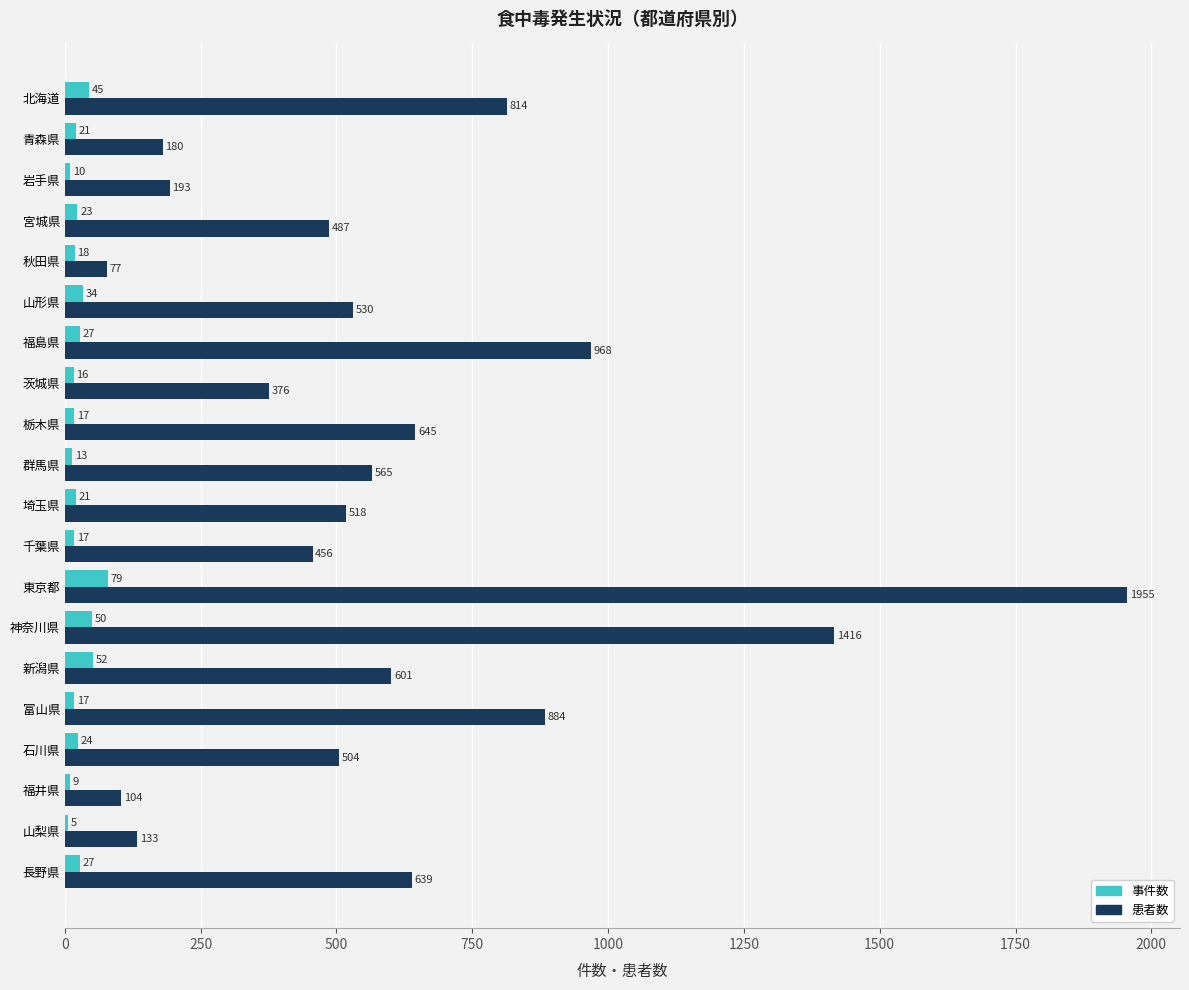

How many distinct data groups are displayed?

2